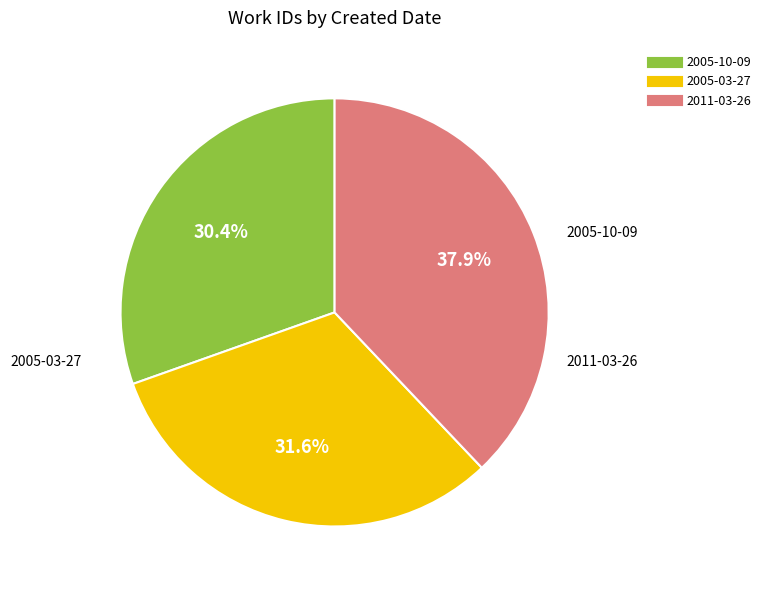

To the nearest percent, what percentage of the pie is 2005-03-27?

32%